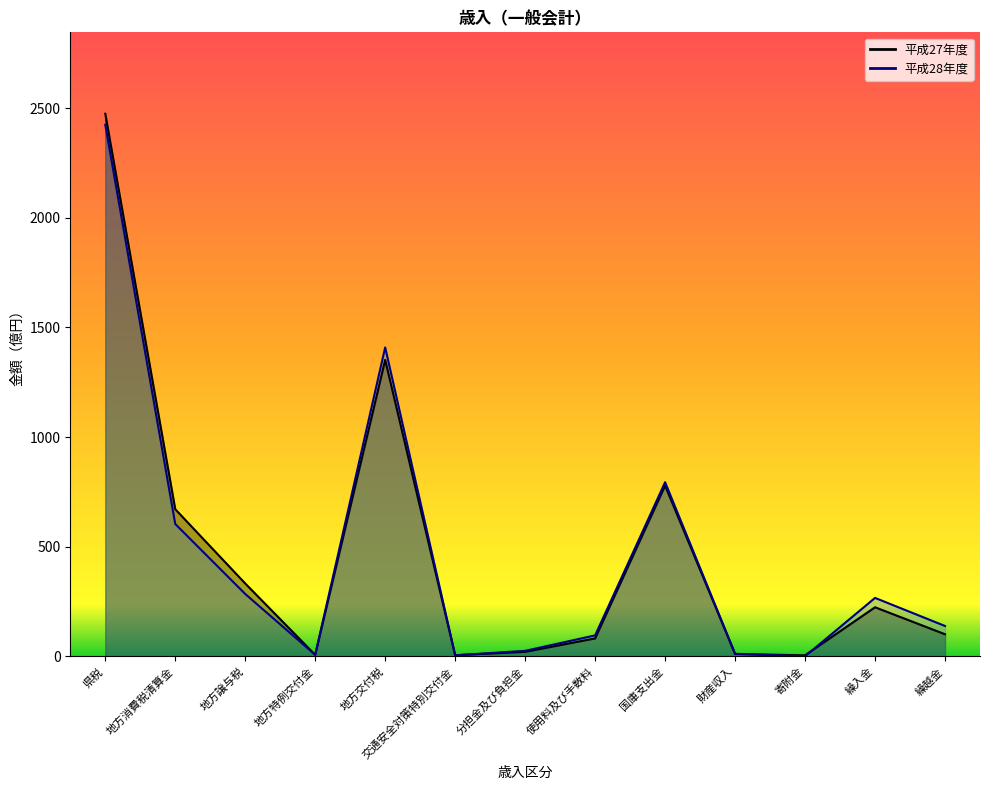

How many data points in 平成27年度 are above 101?

7